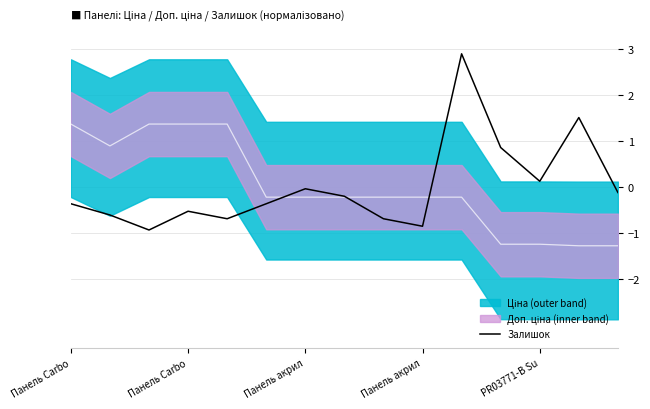

True or false: the data shows -0.7 at 8.

True